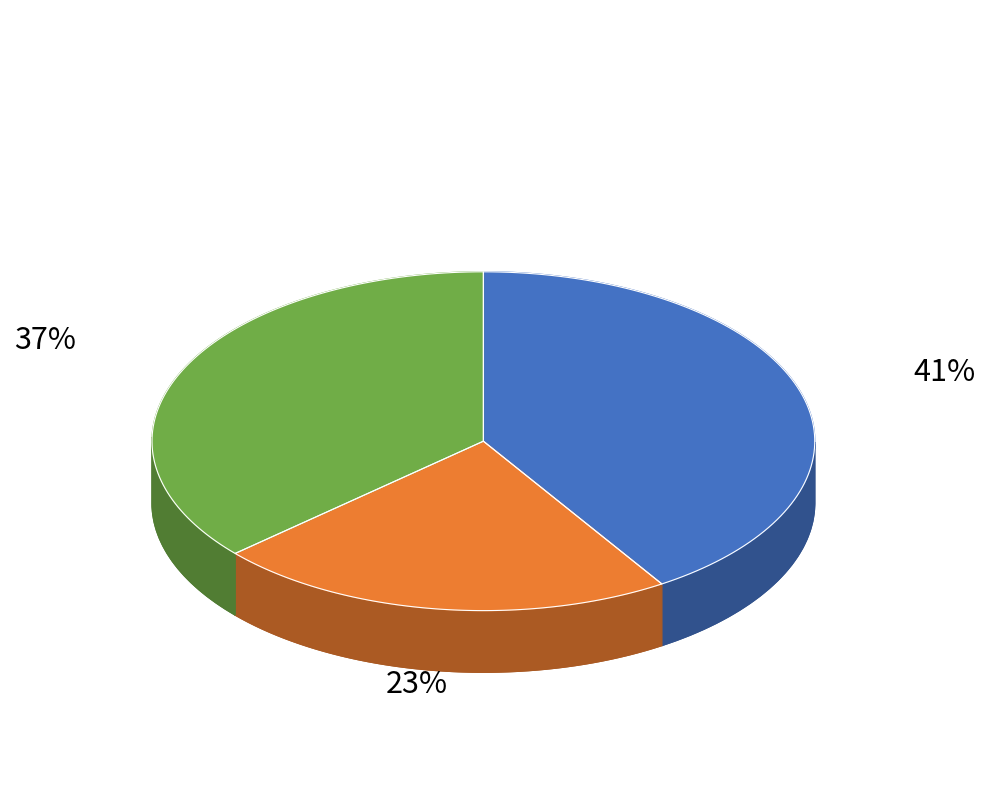

To the nearest percent, what portion does Professional, scientific, technical represent?

41%